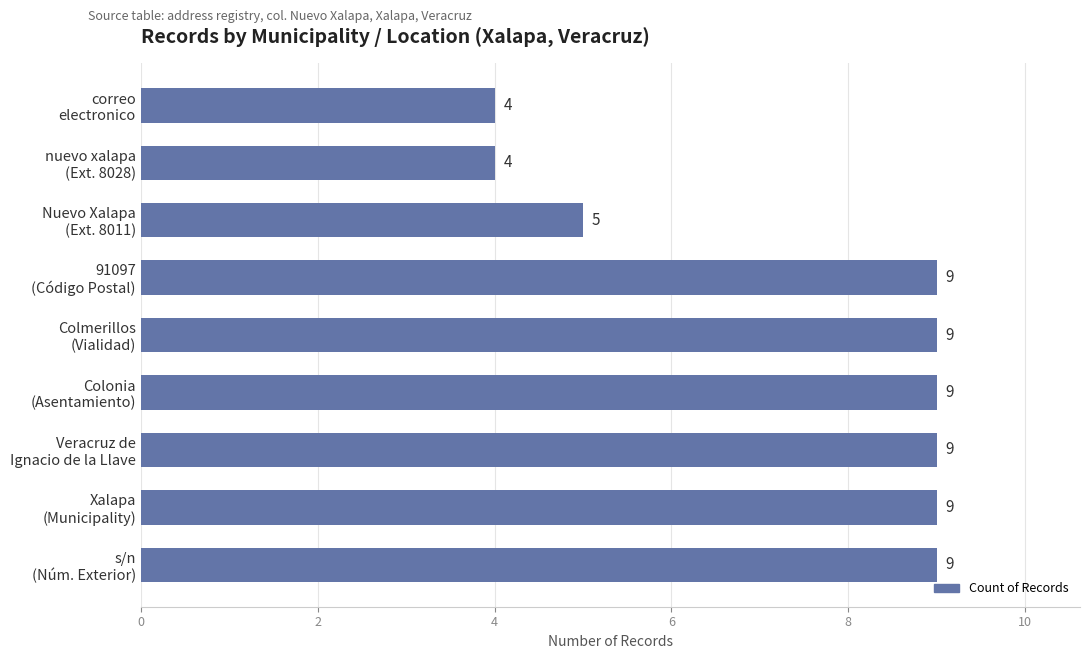

How many values are between 5 and 9?

7